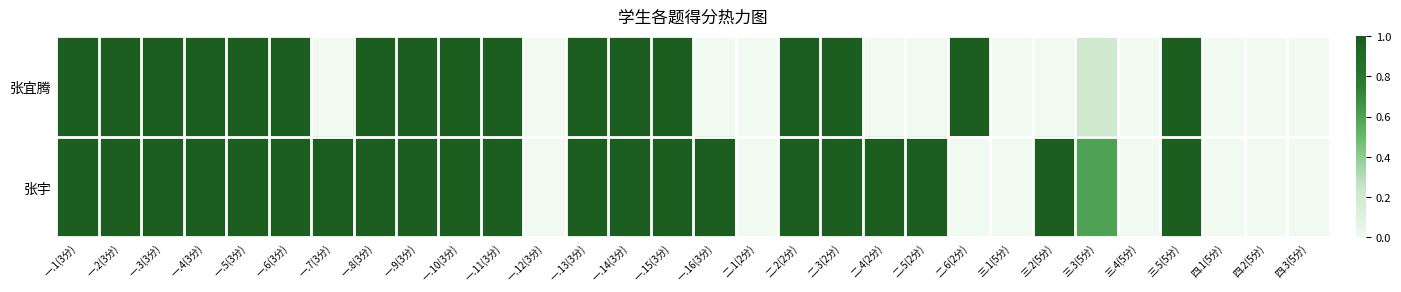

At 一.5(3分), list the series in order from largest to smallest.

张宜腾, 张宇